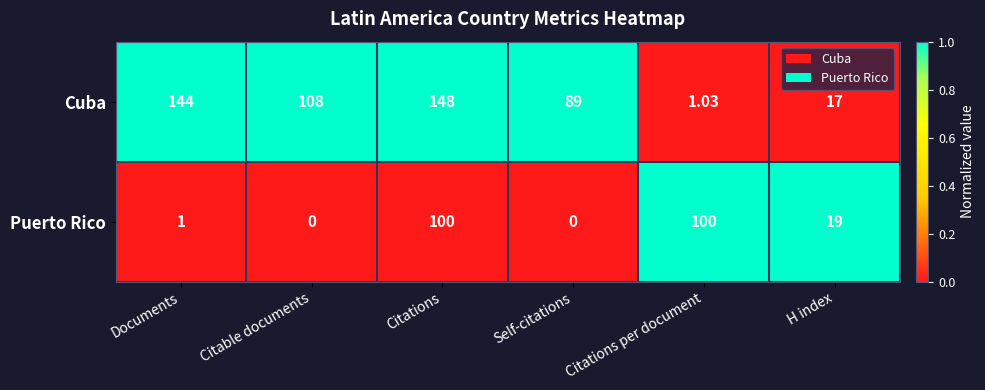

Which label corresponds to the largest value in the chart?

Citations